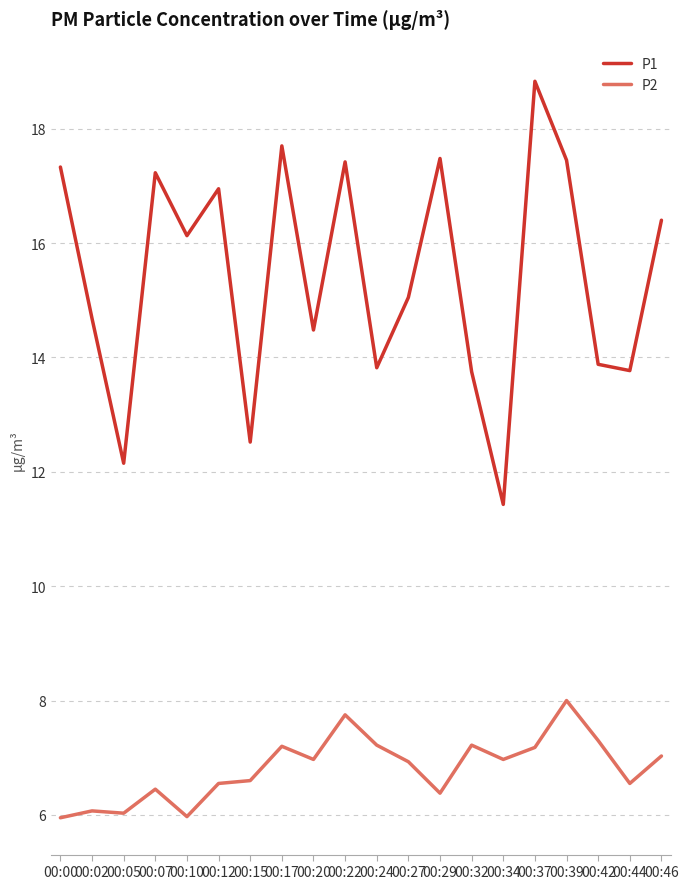

At how many categories does at least one series exceed 10?

20